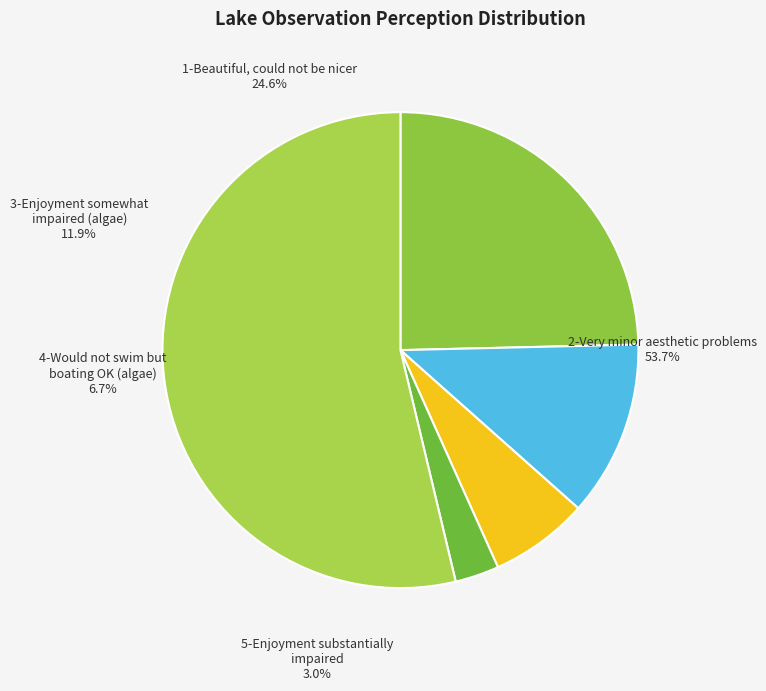

To the nearest percent, what percentage of the pie is 5-Enjoyment substantially impaired?

3%